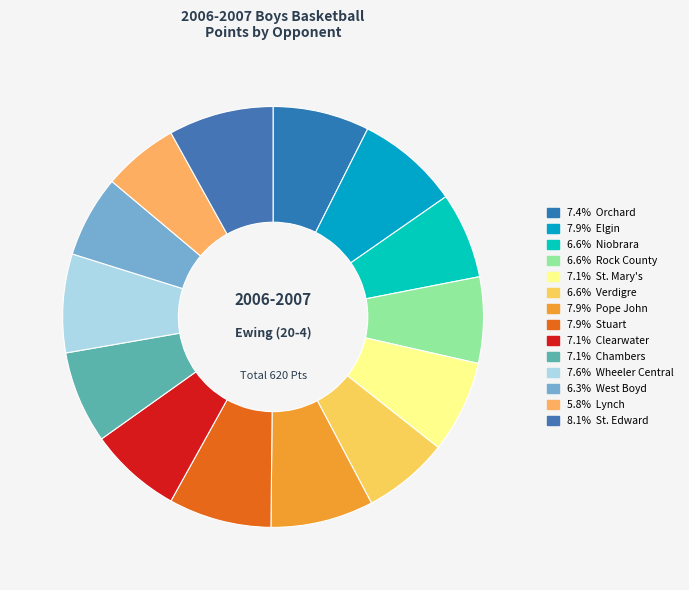

What is the largest slice in the pie chart?

St. Edward